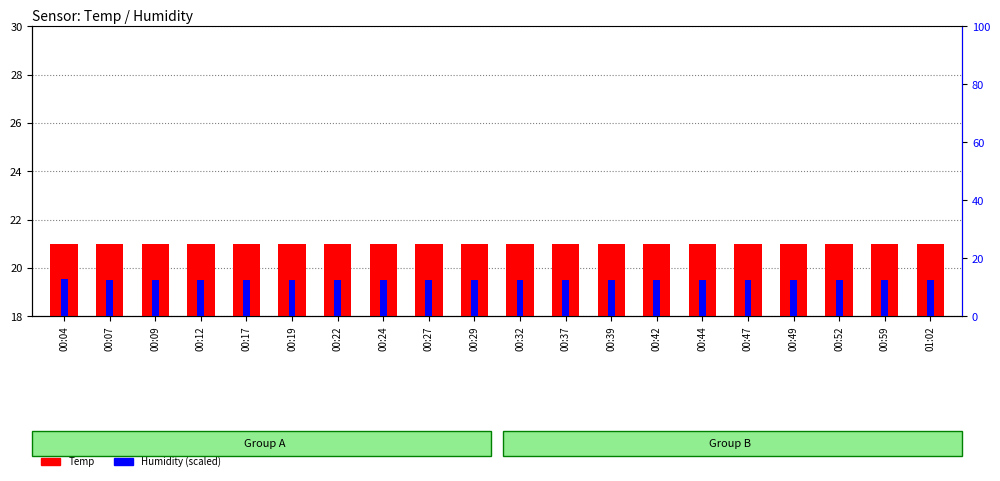

What are all the series names shown in the legend?

Temp, Humidity (scaled)